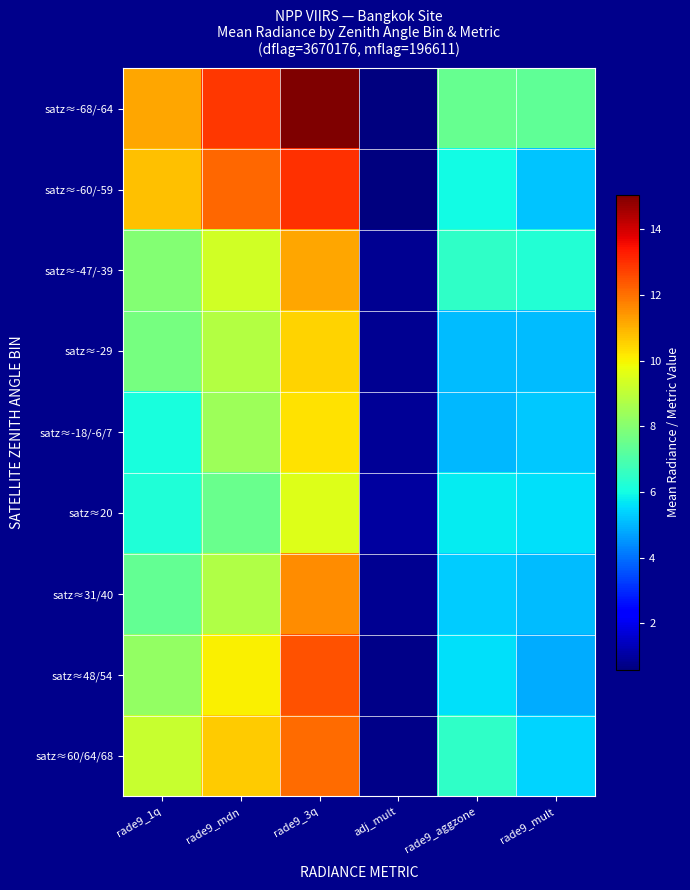

What is the difference between the highest and lowest values at rade9_mult?

2.5